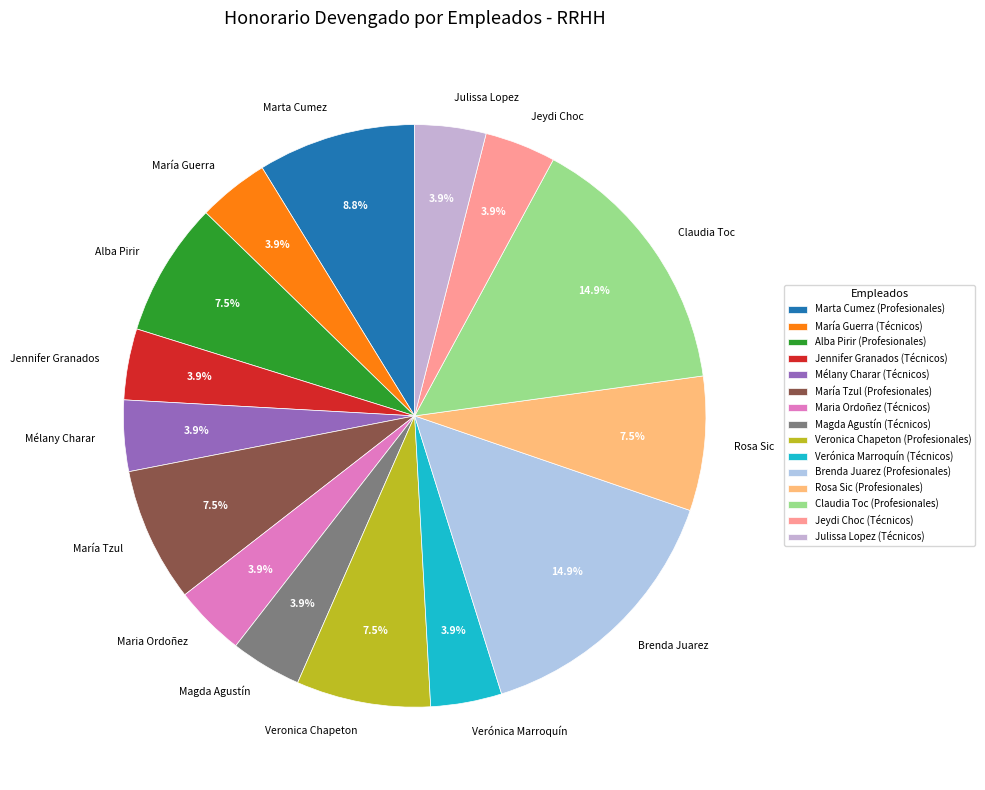

What is the ratio of the value at Rosa Sic to the value at María Tzul?

1.0